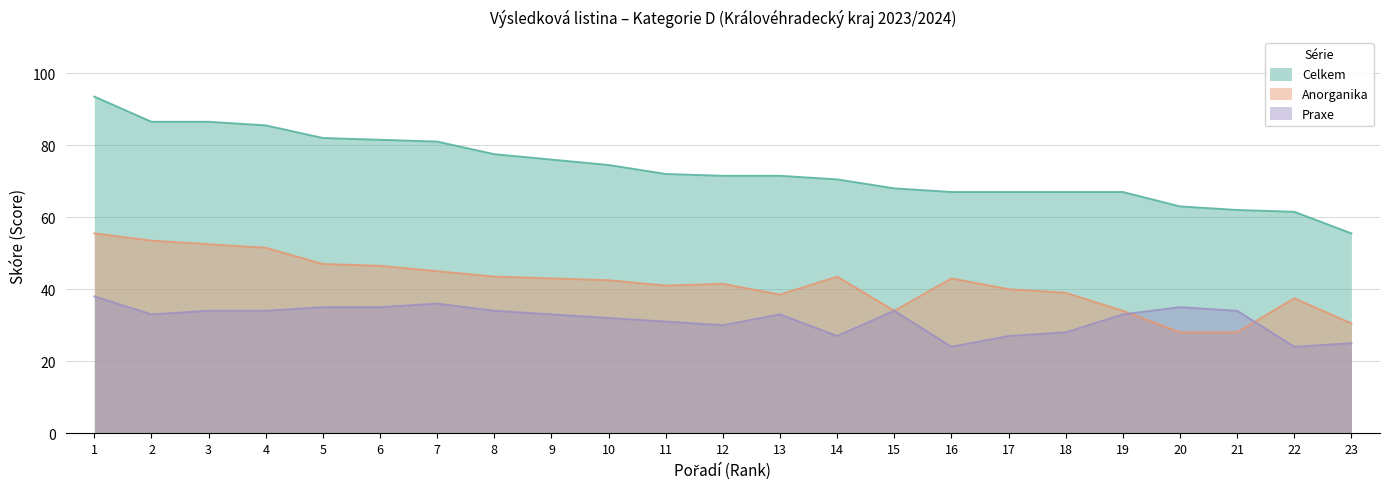

Is it true that Praxe equals 38.0 at 1?

True